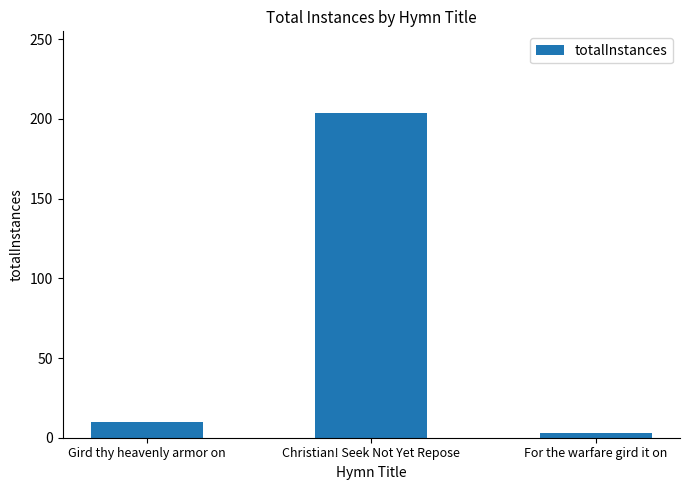

What is the label of the 1st bar from the left?

Gird thy heavenly armor on